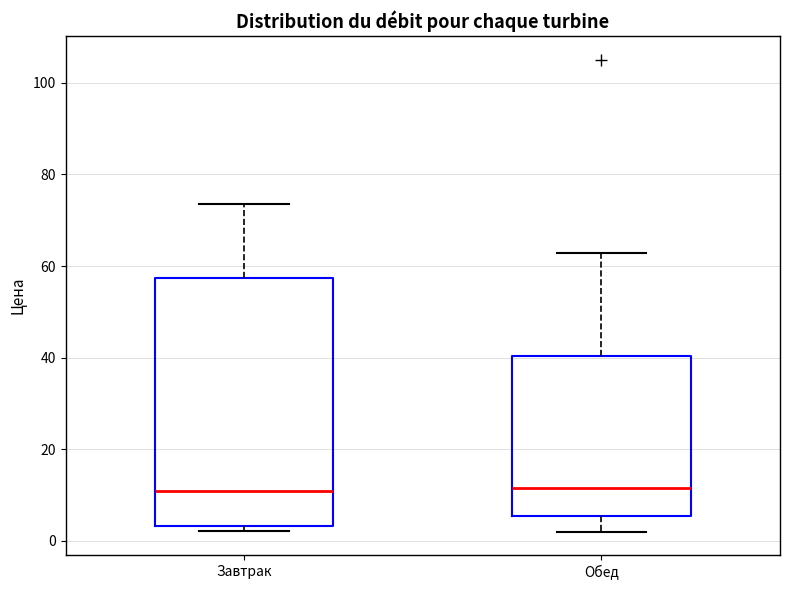

Where does the lower whisker of the box for Обед end on the y-axis? The values are not printed on the chart, so give them approximately, as read against the axis.

2